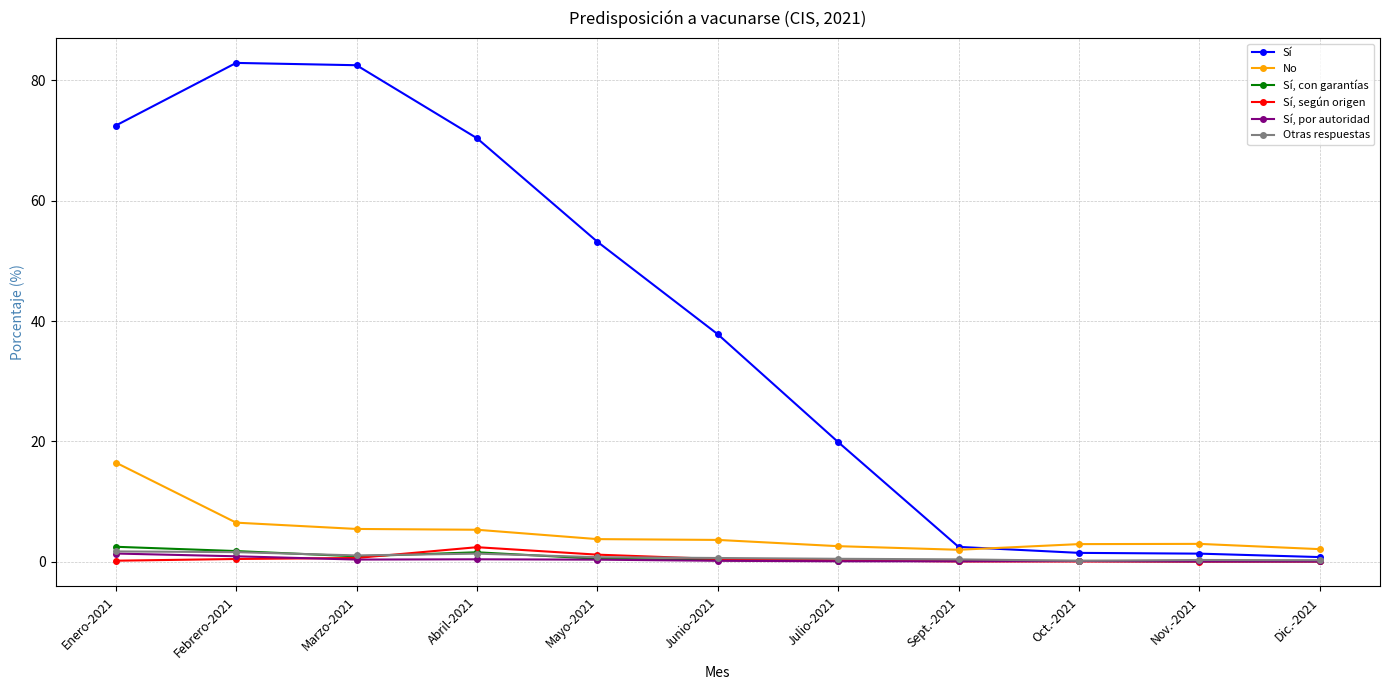

True or false: Sí, con garantías has more than 0 points higher than both neighbors.

True